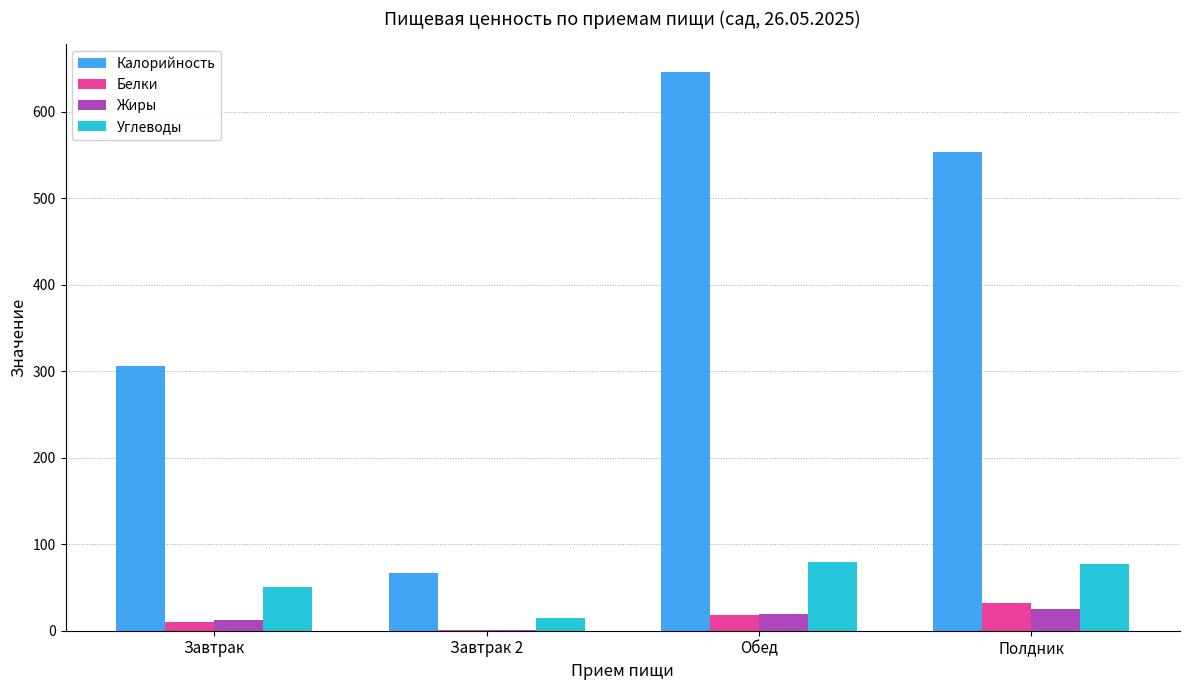

At which category is the sum across all series the highest?

Обед